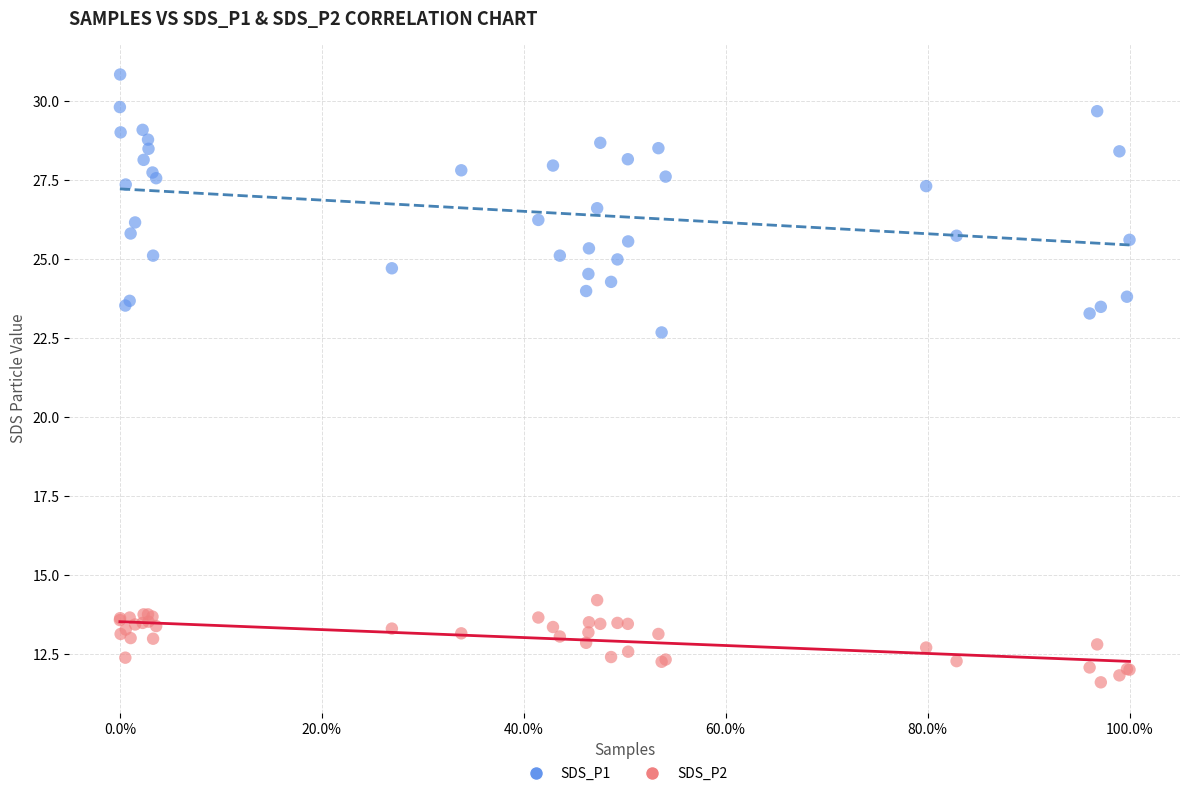

Which series has the largest Y range (max minus min)?

SDS_P1